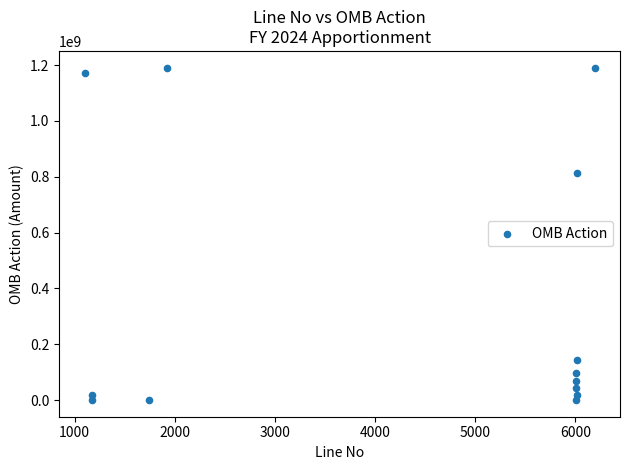

What Y value in the scatter plot is closest to 595625170?

813700000